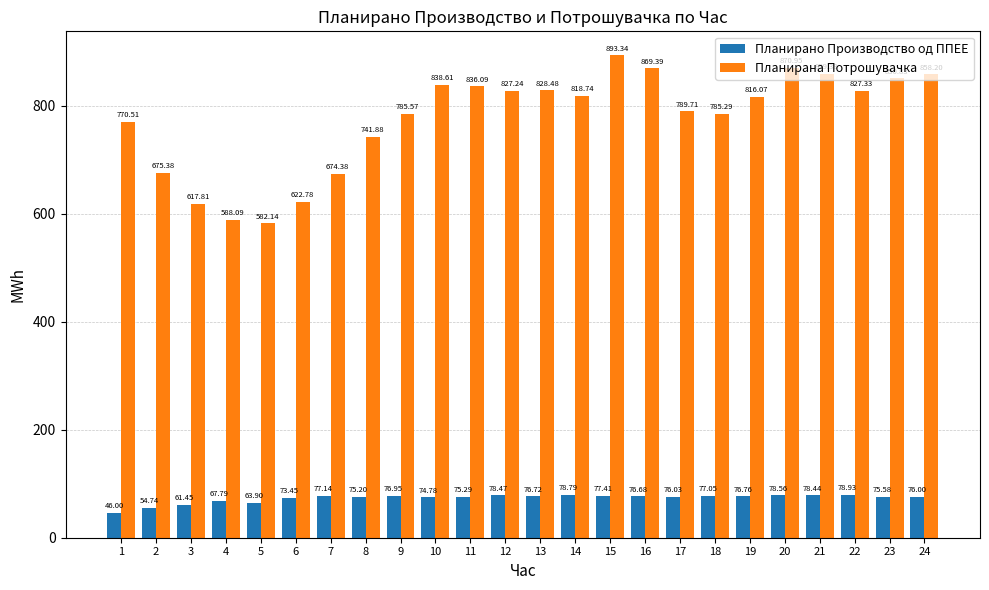

Does the chart contain any negative values?

No